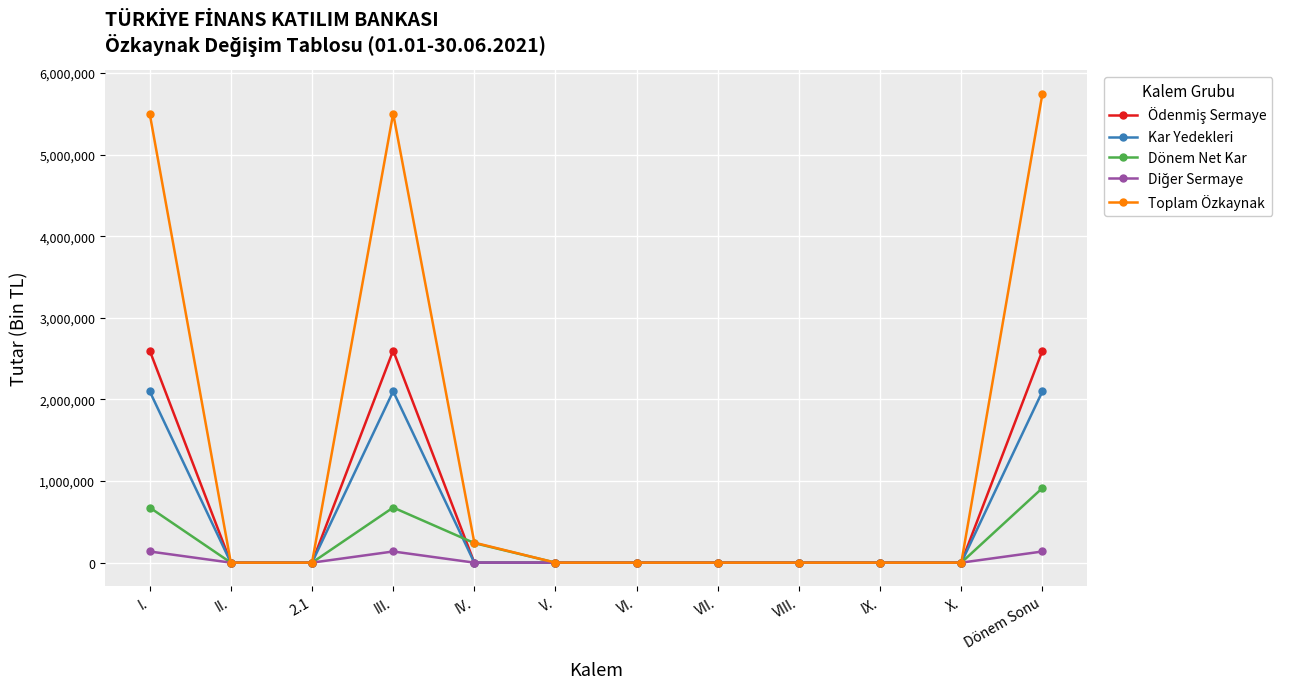

At how many categories does at least one series exceed 4090612?

3